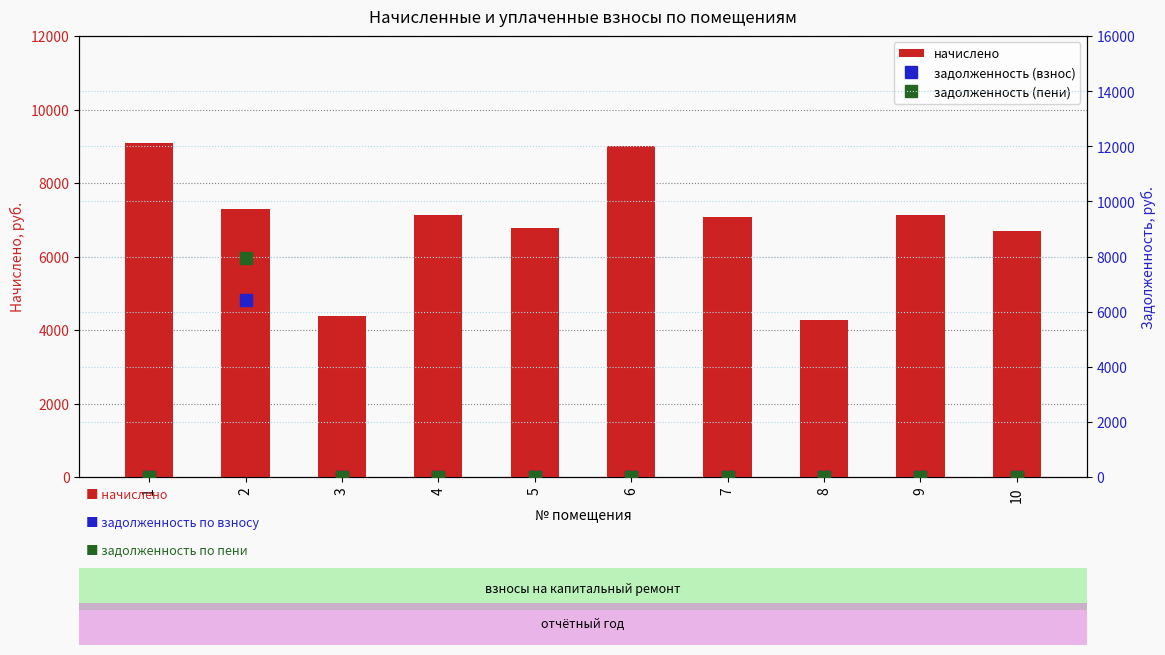

Which series has the widest spread of values?

задолженность (пени)